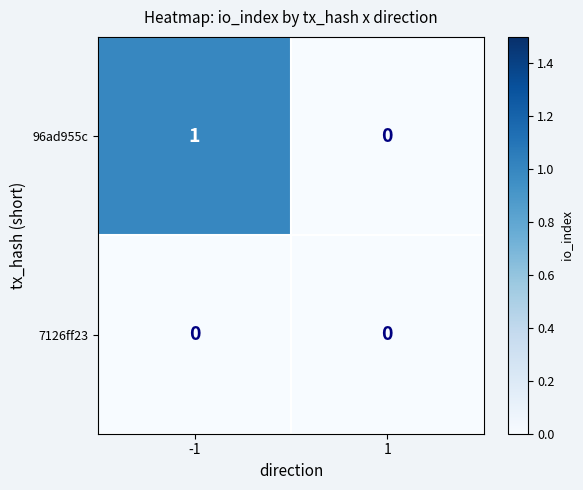

Which series has the largest total across all categories?

96ad955c